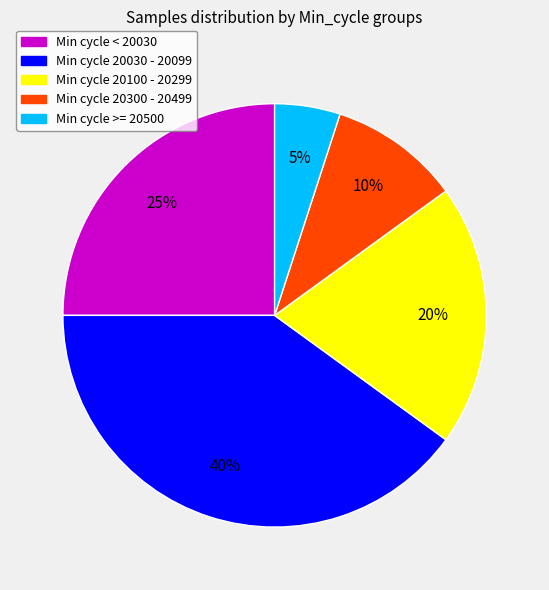

Is there any slice that represents more than half of the pie?

No